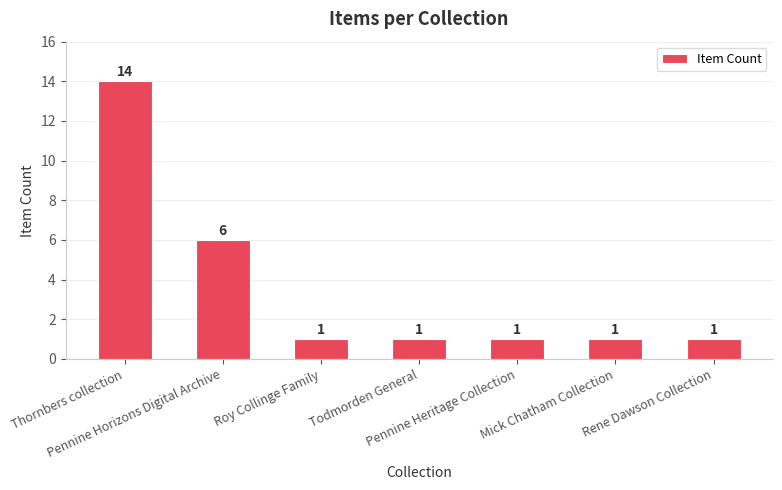

Which label corresponds to the largest value in the chart?

Thornbers collection